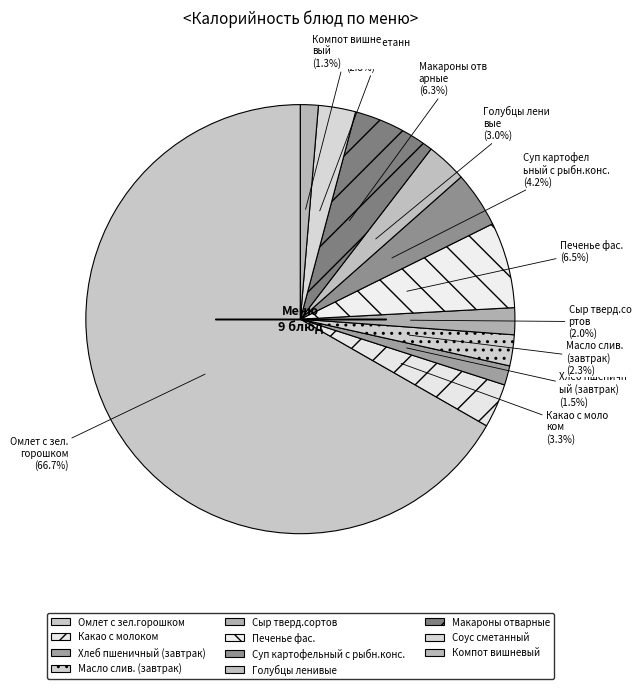

Count the number of slices in the pie.

11